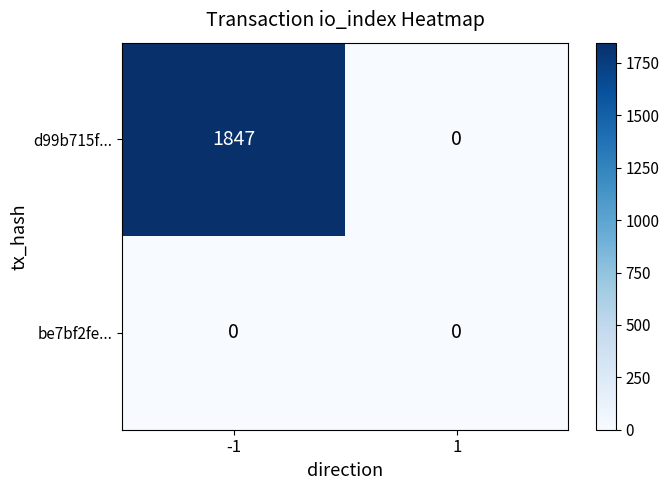

Reading left to right, transcribe all the data shown in this chart.

d99b715f...: 1847	0
be7bf2fe...: 0	0